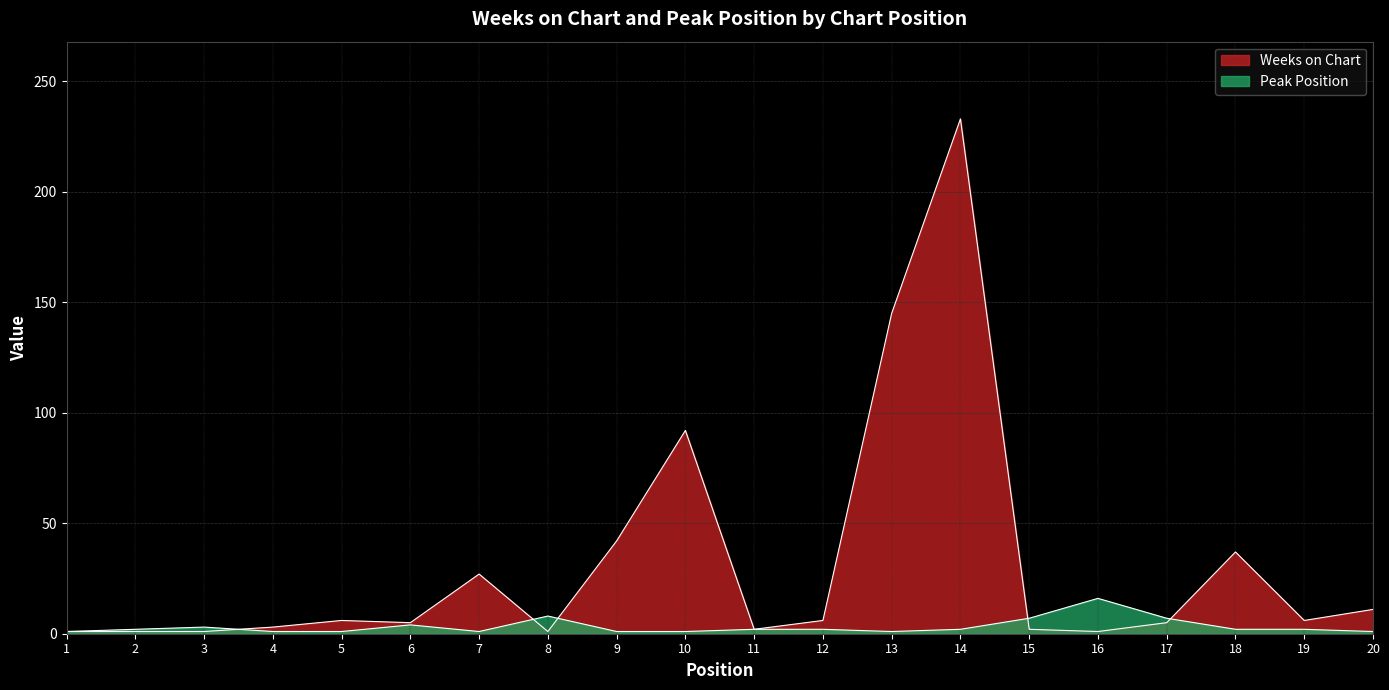

The value of Weeks on Chart at 4 is 1. True or false?

False